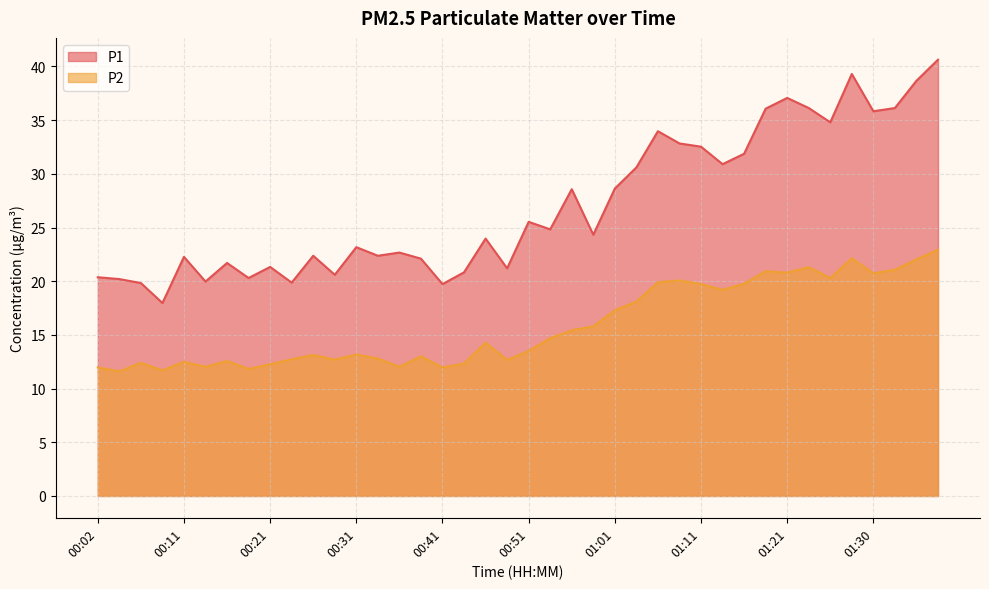

Reading left to right, transcribe all the data shown in this chart.

P1: 20.4	20.2	19.8	18.0	22.3	20.0	21.7	20.3	21.3	19.9	22.4	20.6	23.2	22.4	22.7	22.1	19.7	20.8	24.0	21.2	25.5	24.8	28.6	24.3	28.6	30.6	34.0	32.8	32.5	30.9	31.9	36.1	37.1	36.1	34.8	39.3	35.8	36.1	38.7	40.6
P2: 12.0	11.6	12.4	11.7	12.5	12.0	12.6	11.8	12.3	12.7	13.1	12.7	13.2	12.8	12.0	13.0	12.0	12.3	14.3	12.7	13.5	14.7	15.4	15.8	17.3	18.1	19.9	20.1	19.7	19.2	19.8	20.9	20.8	21.3	20.3	22.1	20.7	21.1	22.0	22.9